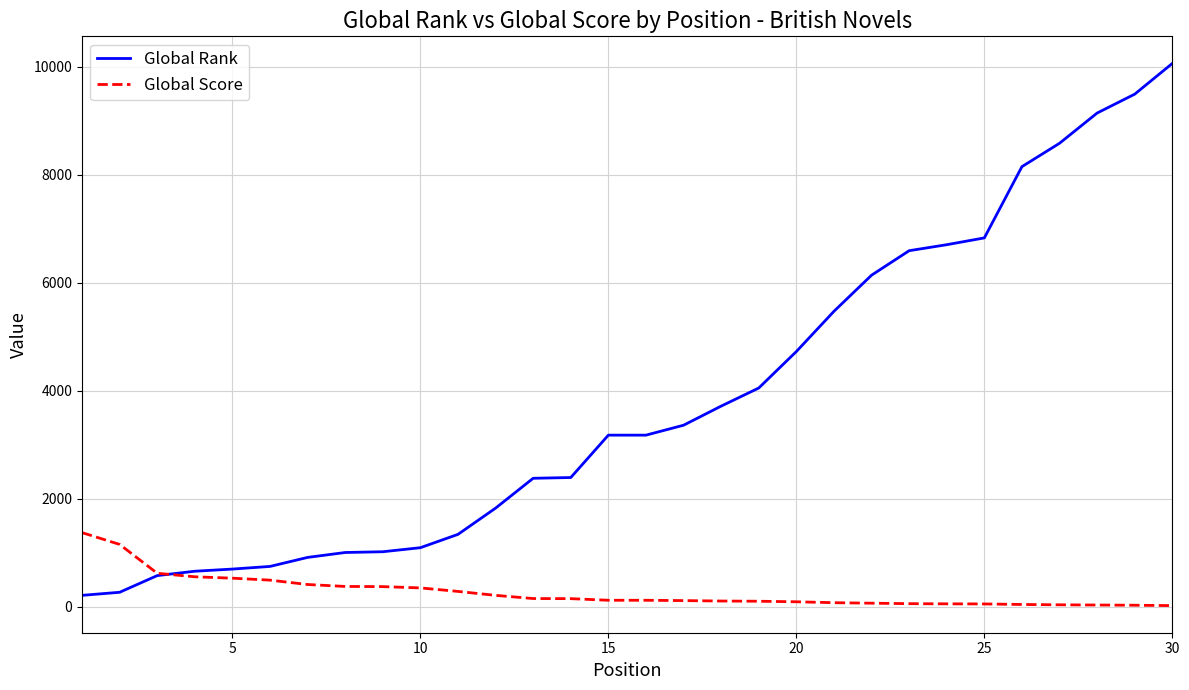

Rank the series by their maximum value, from highest to lowest.

Global Rank, Global Score